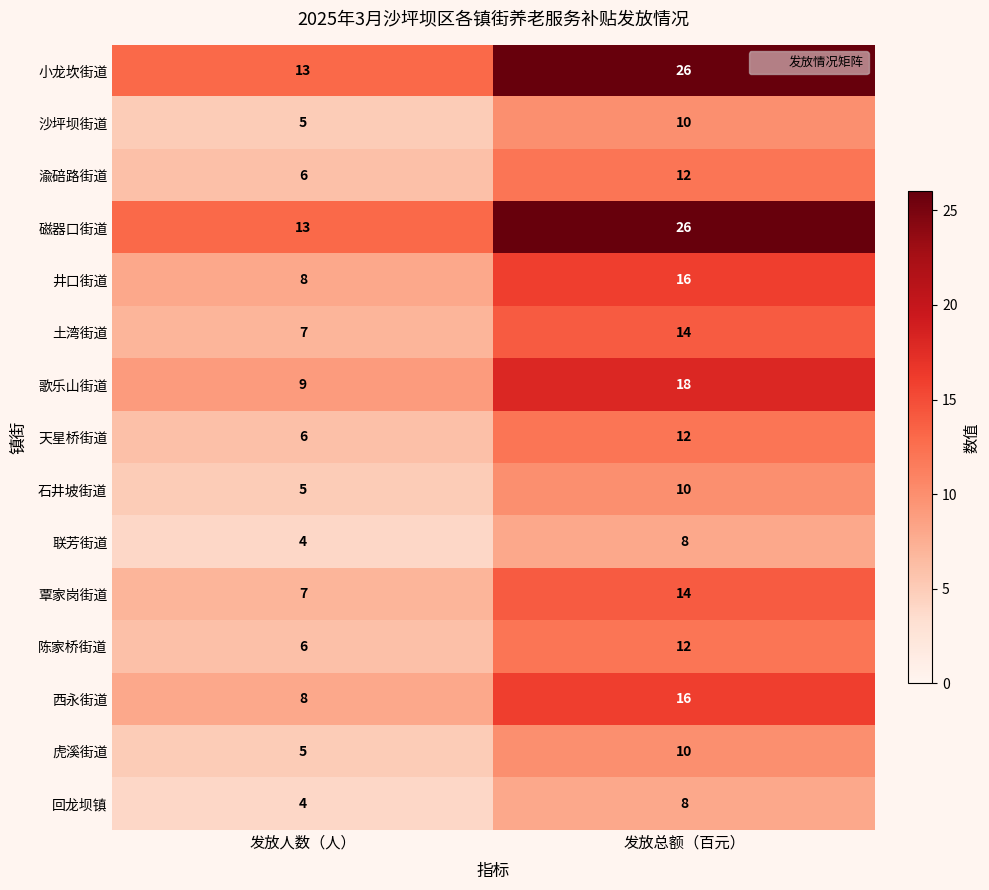

At which label is 西永街道 closest to 12?

发放人数（人）